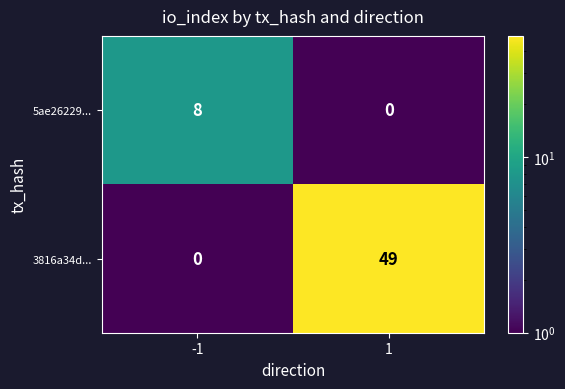

What is the total value across all series at 1?

49